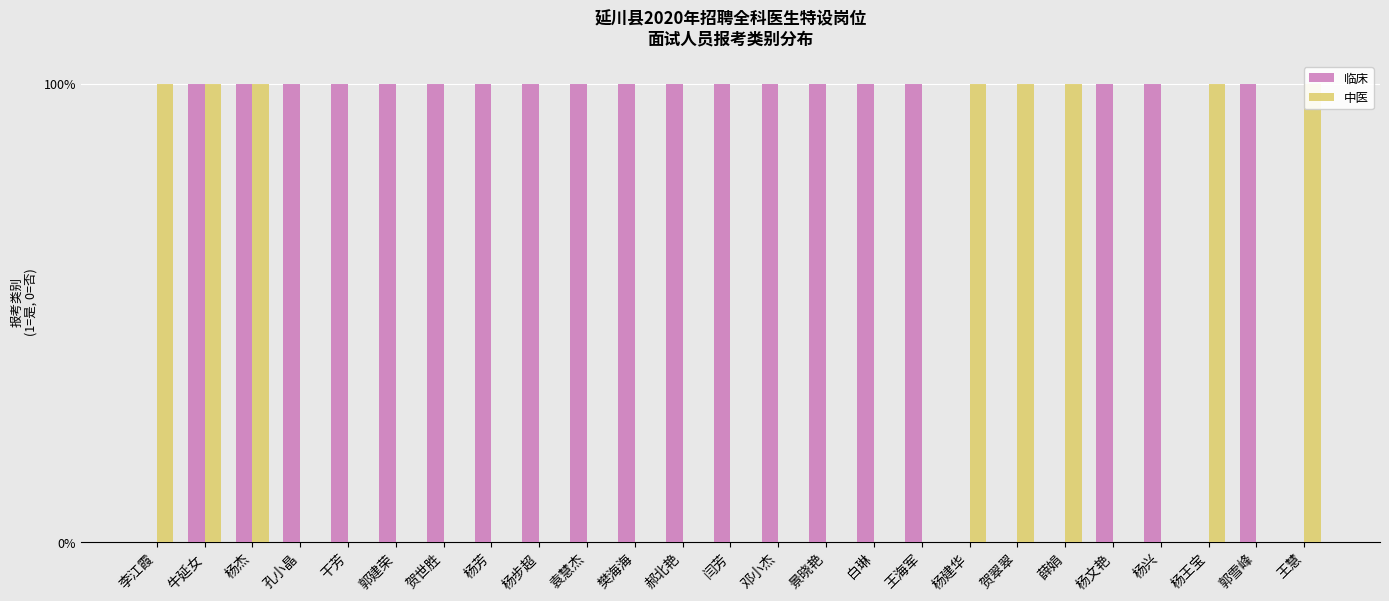

Reading left to right, list all the values displayed in this chart.

临床: 0	1	1	1	1	1	1	1	1	1	1	1	1	1	1	1	1	0	0	0	1	1	0	1	0
中医: 1	1	1	0	0	0	0	0	0	0	0	0	0	0	0	0	0	1	1	1	0	0	1	0	1